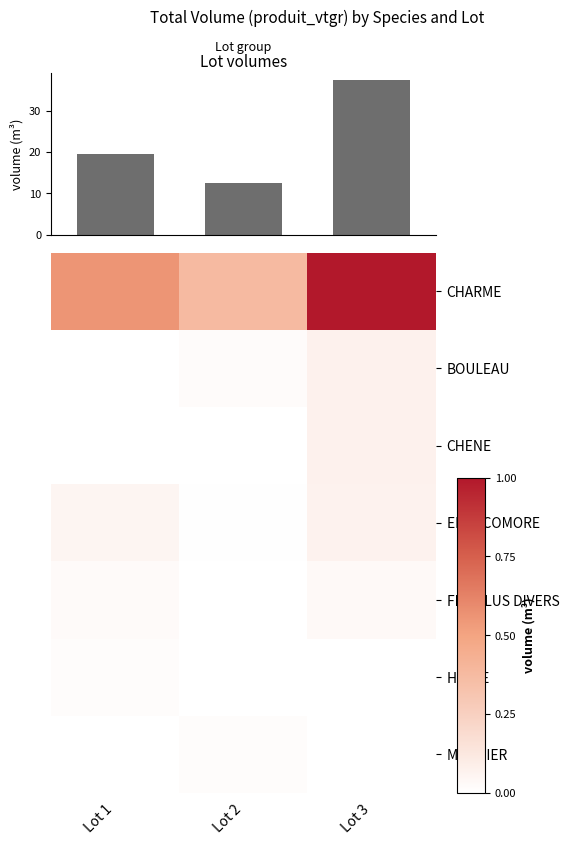

What is the sum of the CHARME values at Lot 3 and Lot 1?

1.6